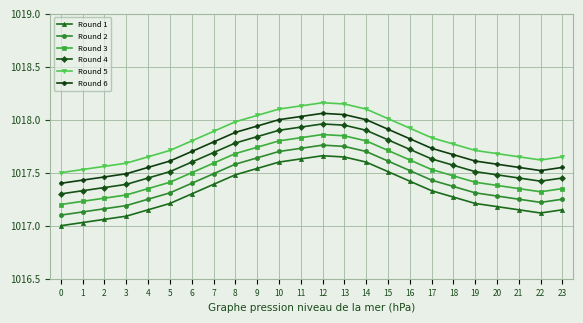

What is the difference between the highest and lowest values at 15?

0.5